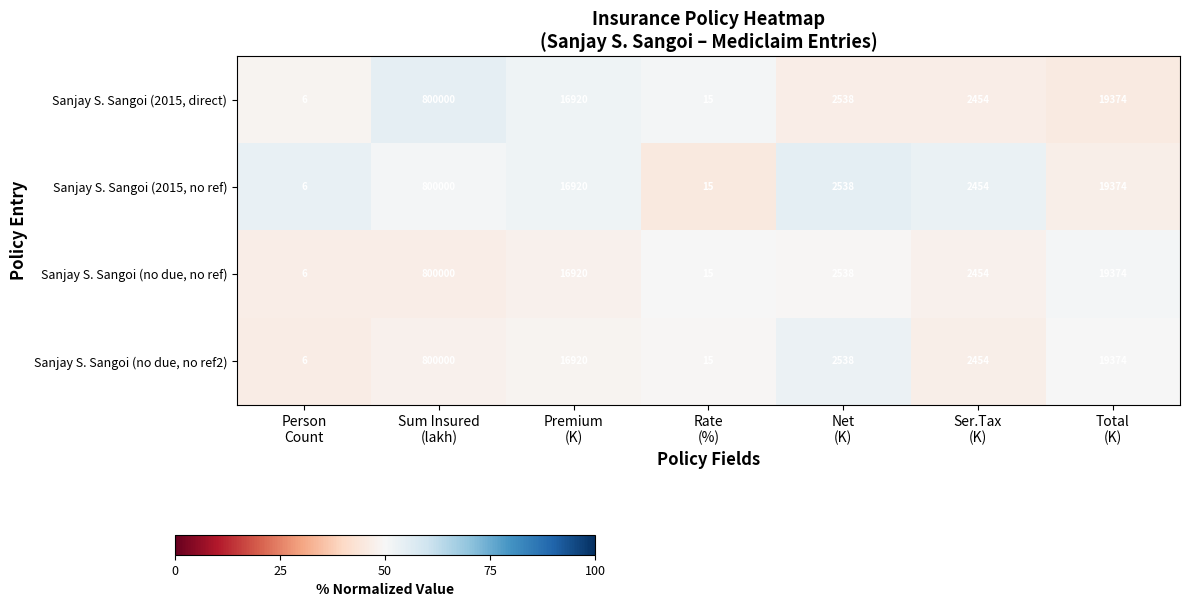

What is the minimum value shown in the chart?

6